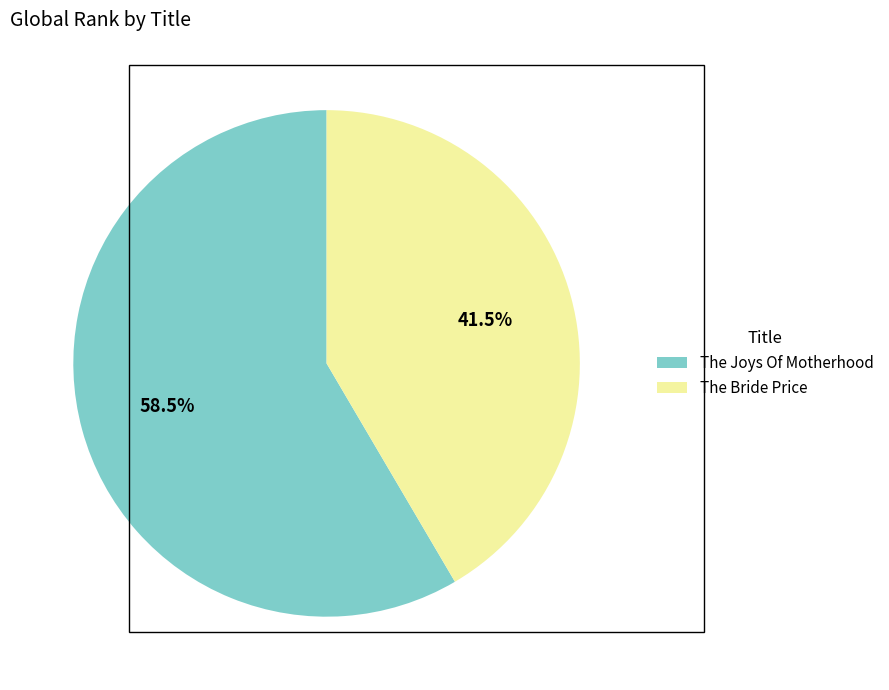

What is the ratio of the value at The Bride Price to the value at The Joys Of Motherhood?

0.7